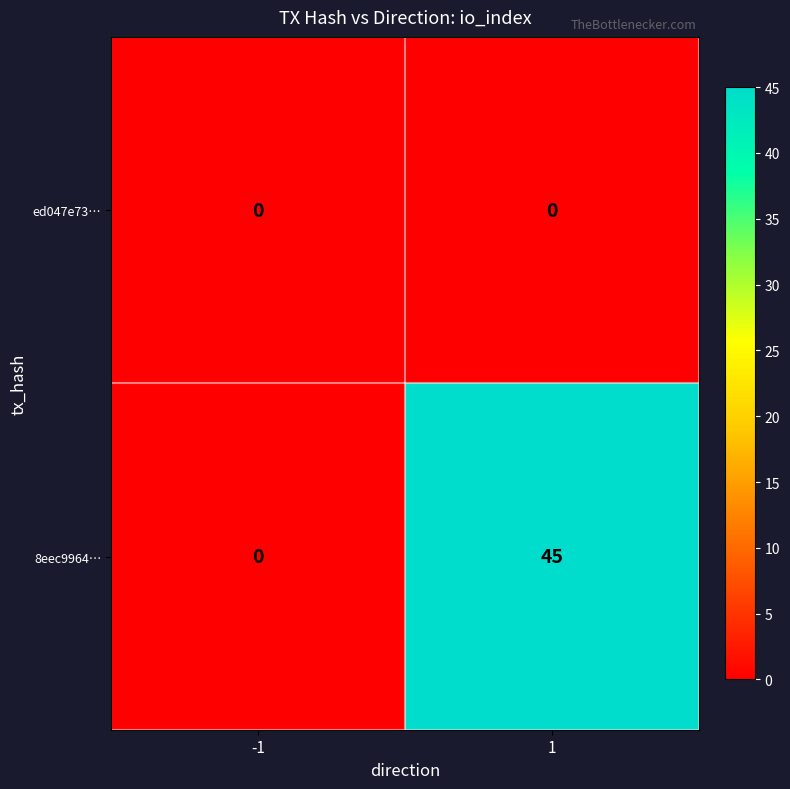

What is the maximum value shown in the chart?

45